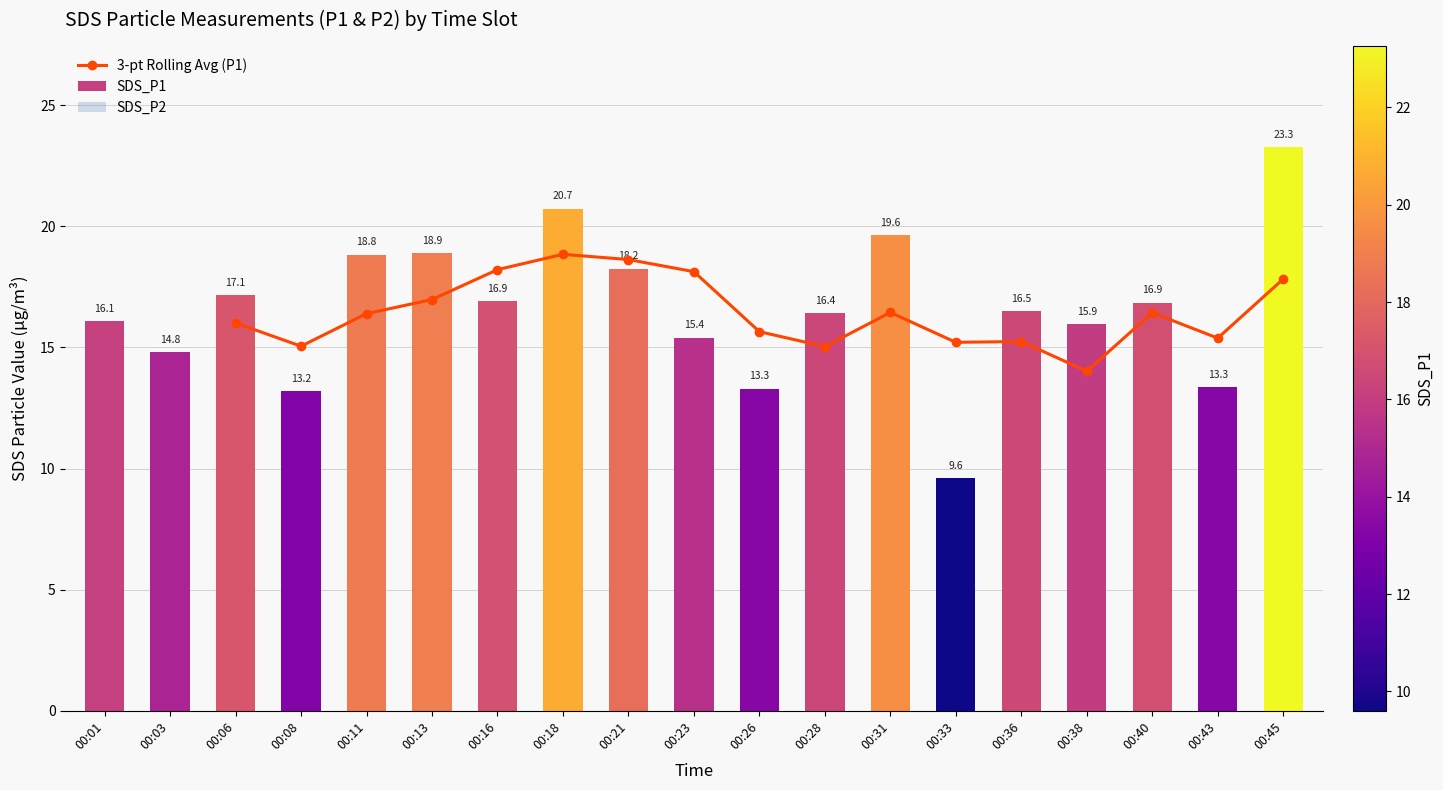

Reading left to right, what are all the values shown in this chart?

SDS_P1: 00:01=16.1	00:03=14.8	00:06=17.1	00:08=13.2	00:11=18.8	00:13=18.9	00:16=16.9	00:18=20.7	00:21=18.2	00:23=15.4	00:26=13.3	00:28=16.4	00:31=19.6	00:33=9.6	00:36=16.5	00:38=15.9	00:40=16.9	00:43=13.3	00:45=23.3
SDS_P2: 00:01=9.4	00:03=7.7	00:06=9.8	00:08=8.2	00:11=10.9	00:13=10.9	00:16=10.6	00:18=9.4	00:21=10.9	00:23=8.9	00:26=9.7	00:28=9.8	00:31=9.9	00:33=5.3	00:36=9.8	00:38=11.7	00:40=8.7	00:43=8.8	00:45=11.1